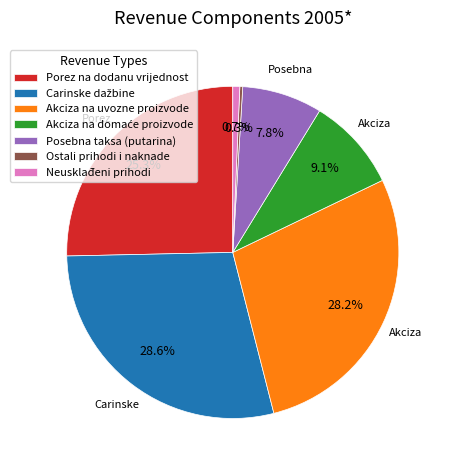

Does Akciza na uvozne proizvode represent more than half of the total?

No